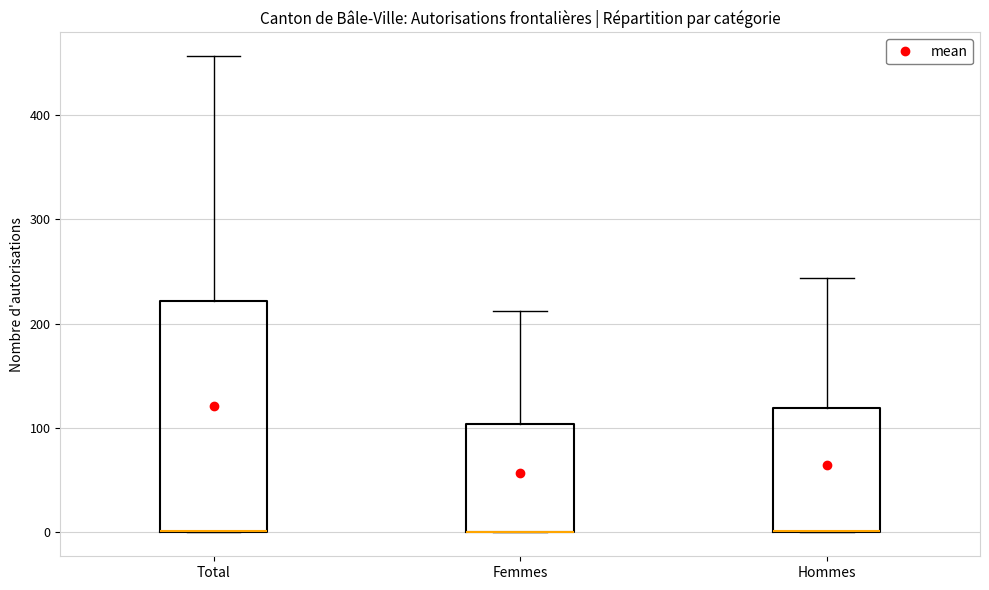

Where is the upper edge of the box for Femmes on the y-axis? The values are not printed on the chart, so give them approximately, as read against the axis.

100